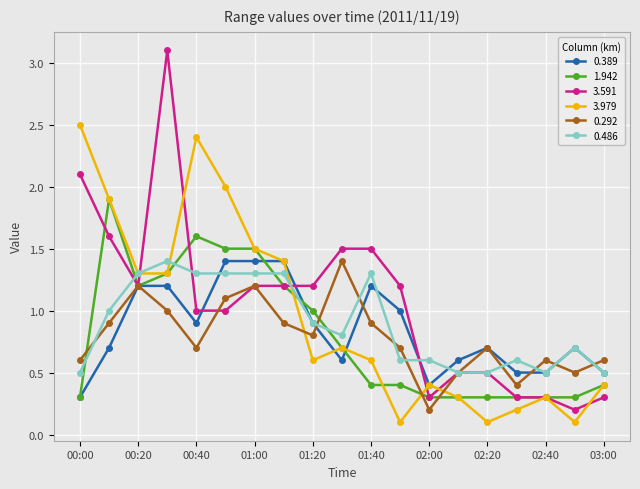

Count the number of categories in the chart.

19